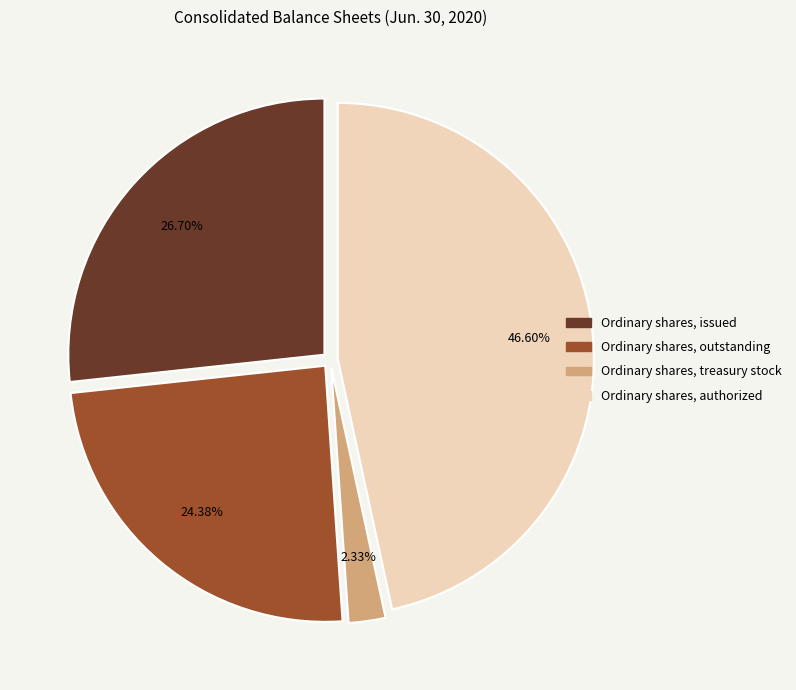

To the nearest percent, what portion does Ordinary shares, outstanding represent?

24%